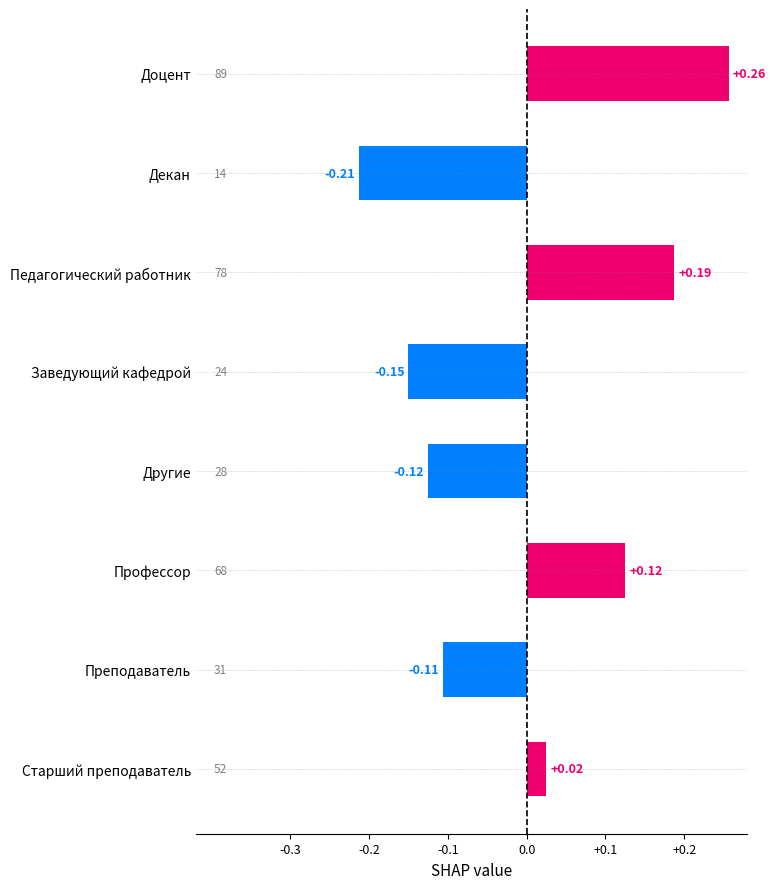

Which category has the lowest value across all series?

Декан